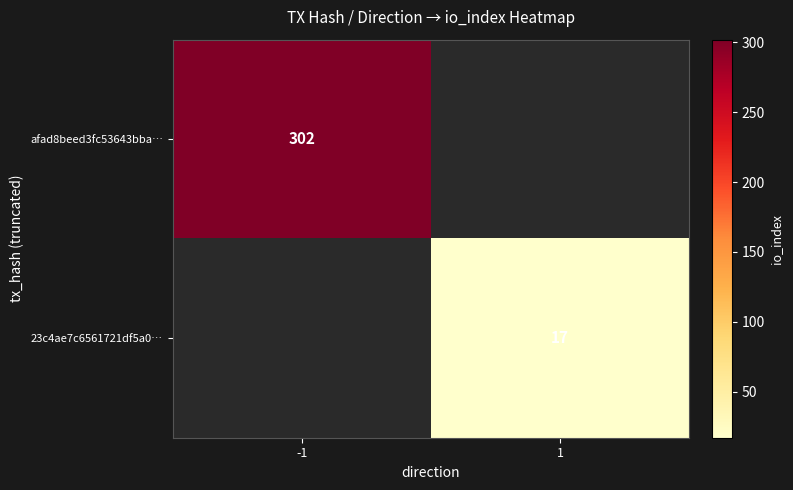

Is it true that 23c4ae7c6561721df5a0… equals 26 at 1?

False